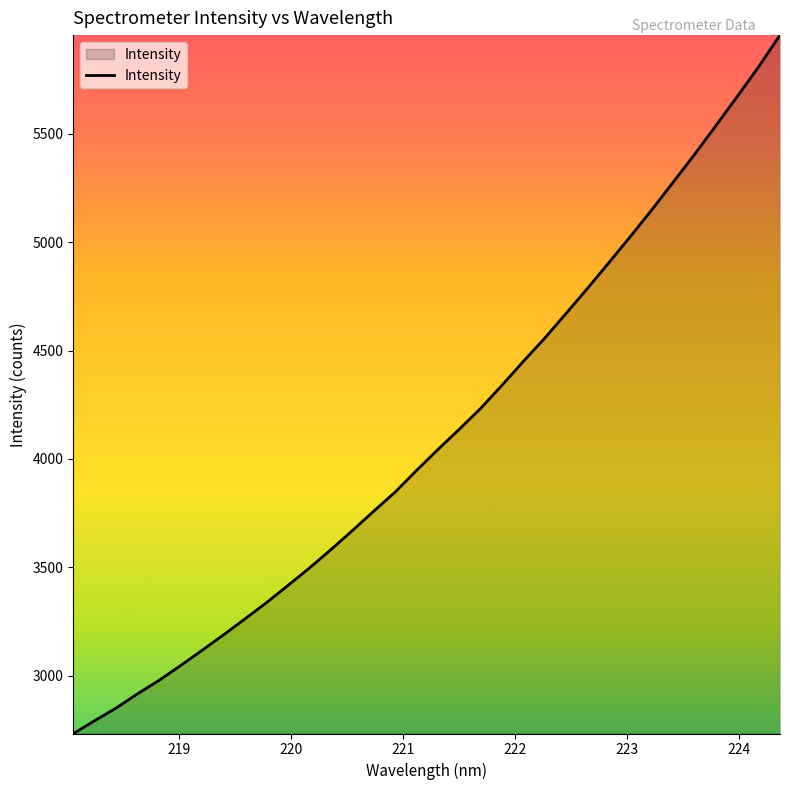

What is the maximum value shown in the chart?

5955.2